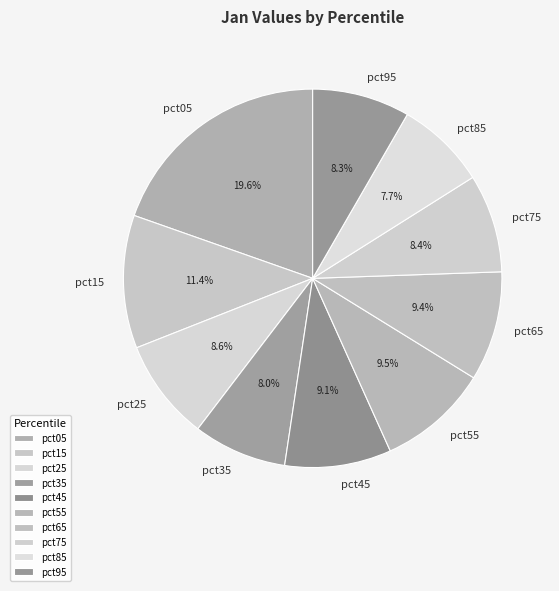

To the nearest percent, what is the difference between the pct75 and pct65 slice percentages?

1%